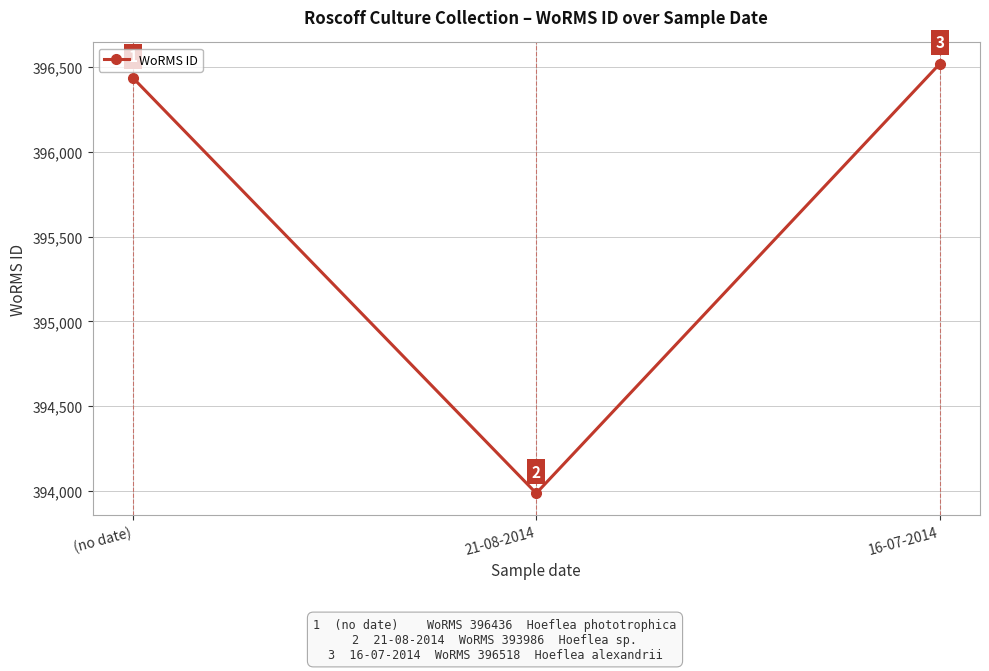

Is it true that the value at 16-07-2014 is 396518?

True